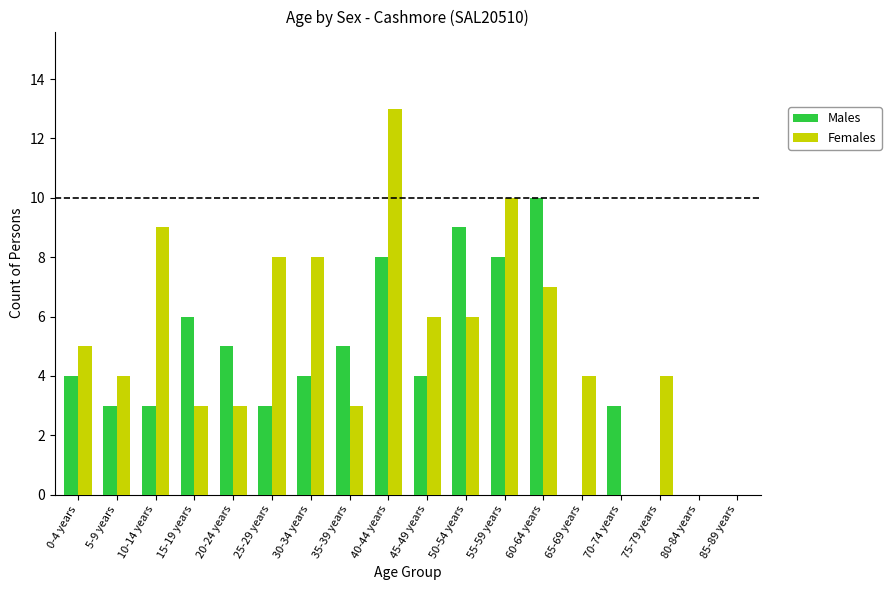

What is the maximum value shown in the chart?

13